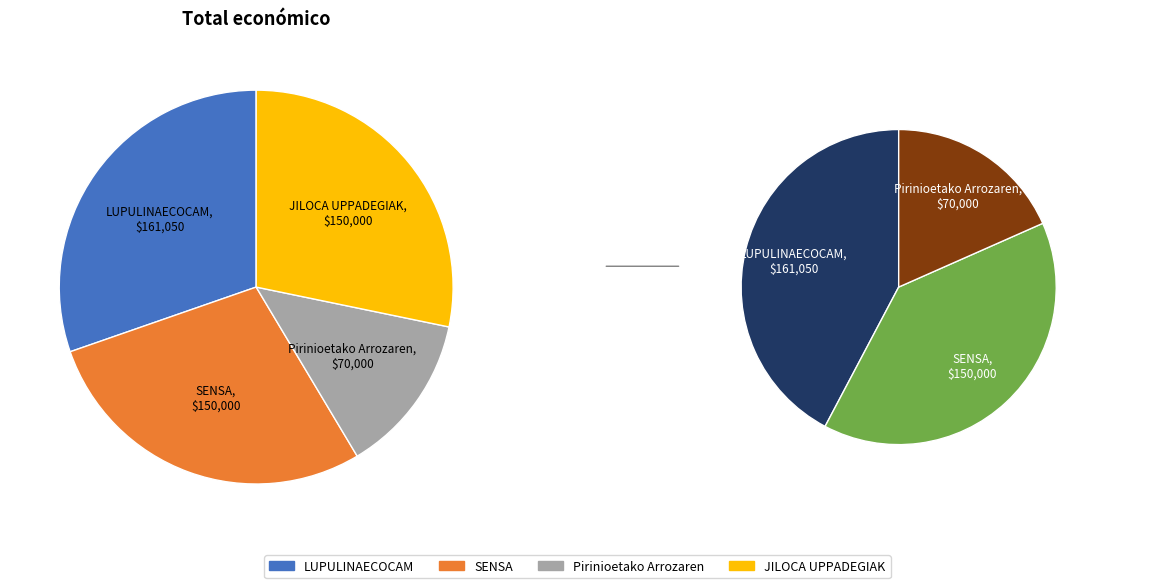

The SENSA slice represents 13% of the pie. True or false?

False